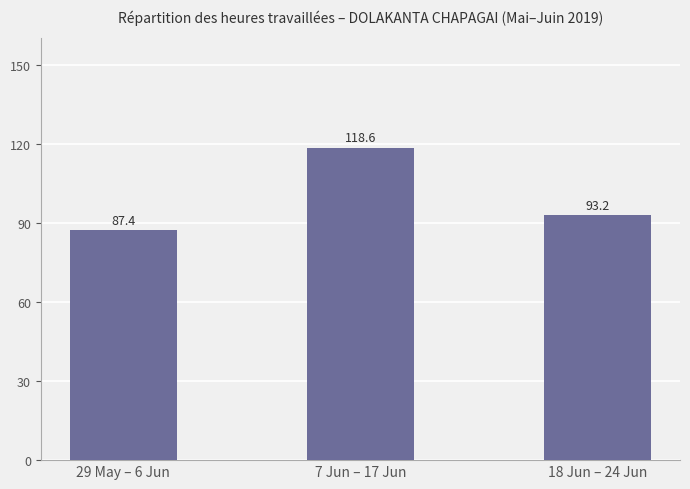

What is the value of the 3rd bar from the left?

93.2